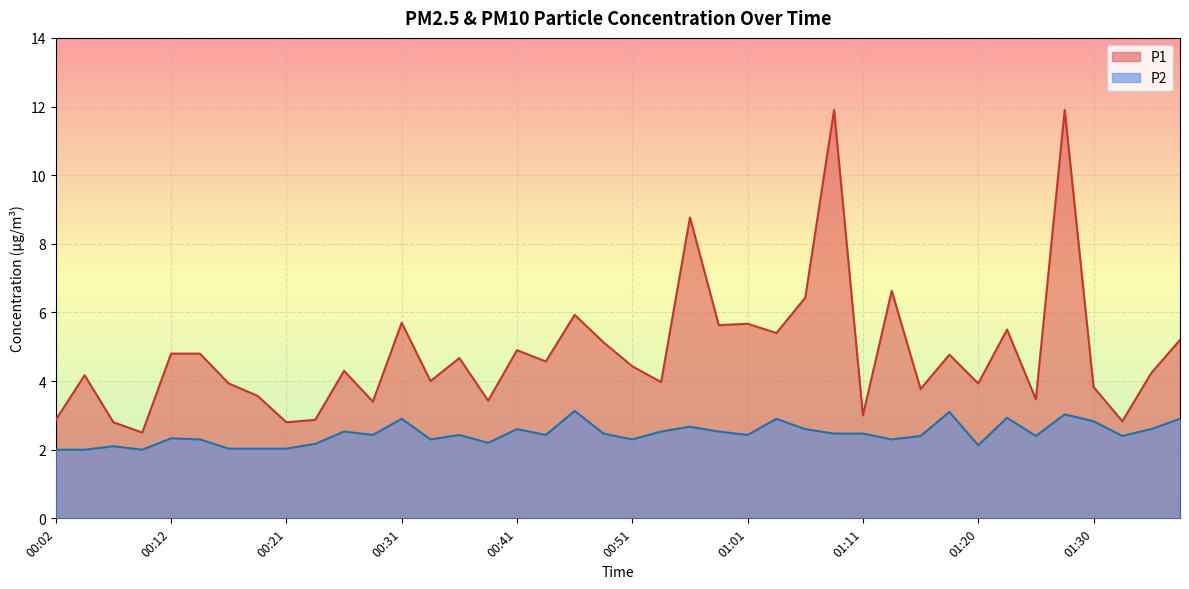

What are all the series names shown in the legend?

P1, P2